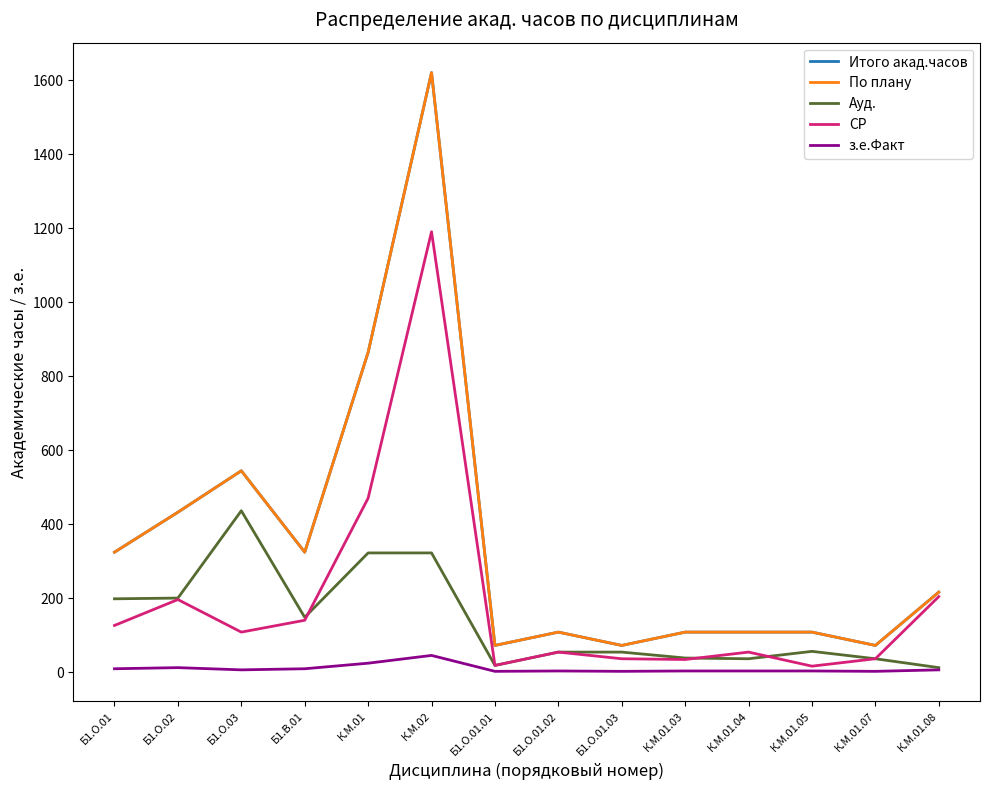

Does the chart display data point markers on the line(s)?

No